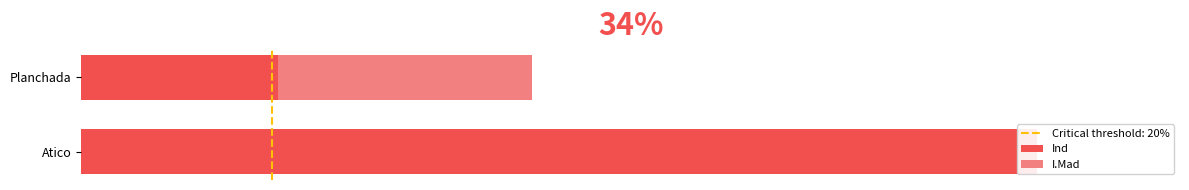

What value does the Ind series have at Planchada?

141.7